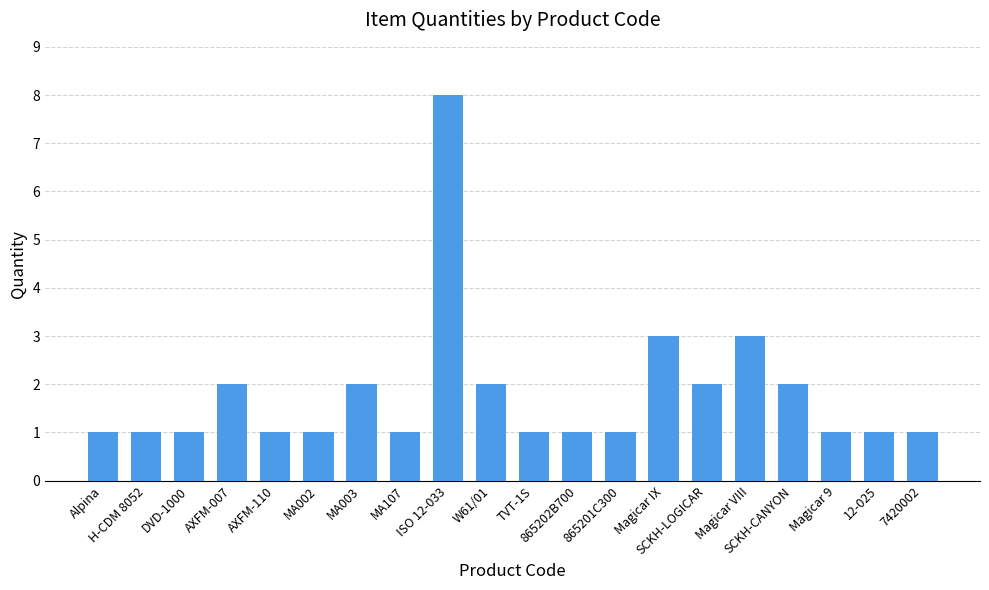

How many values are between 1 and 2?

17